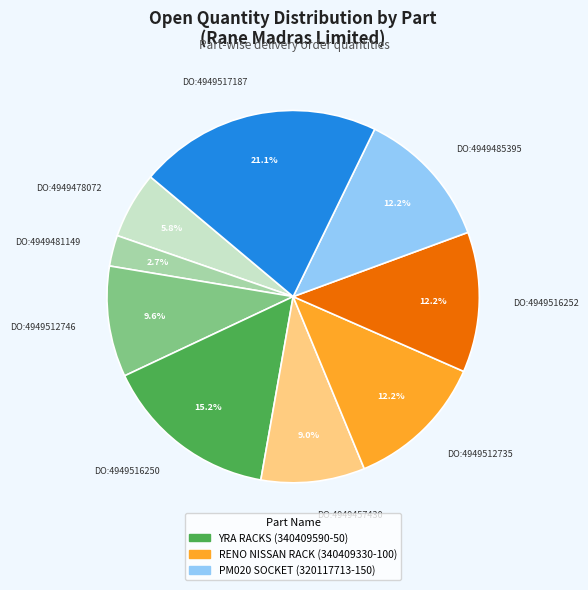

Approximately how many times larger is the value at DO:4949516252 compared to DO:4949457430?

1.4